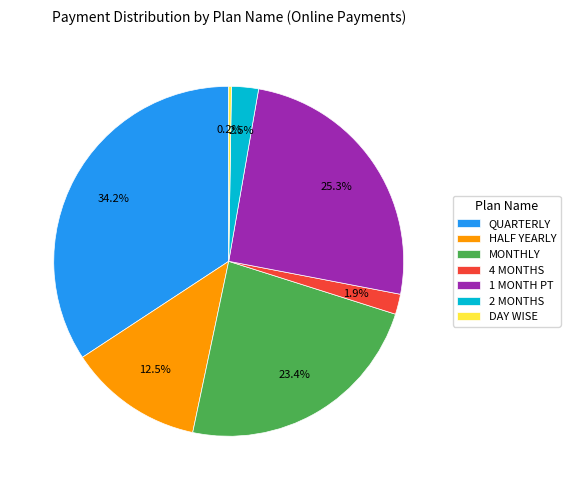

Is there a majority slice in this chart?

No